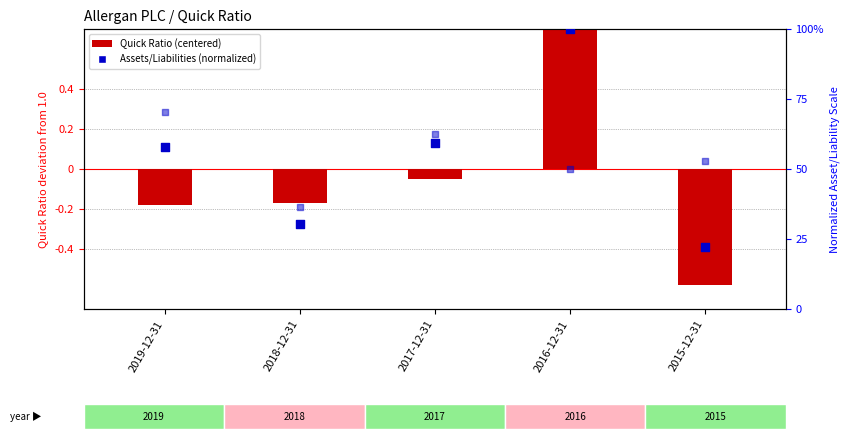

What is the total value across all series at 2015-12-31?

74.5